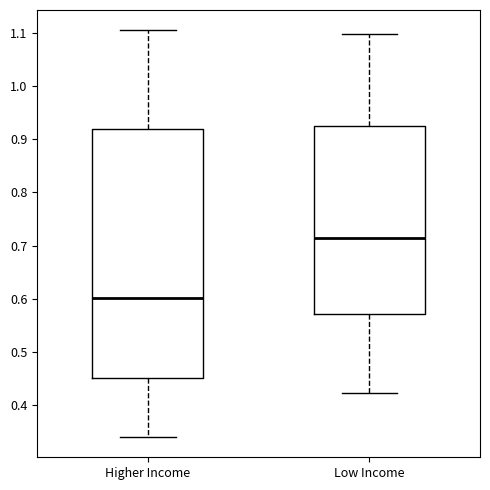

Which box's median line is the highest?

Low Income